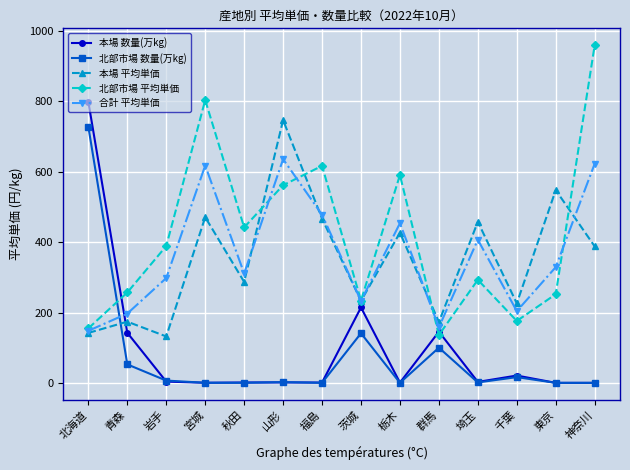

What is the approximate value of 本場 平均単価 at 宮城?

471.0